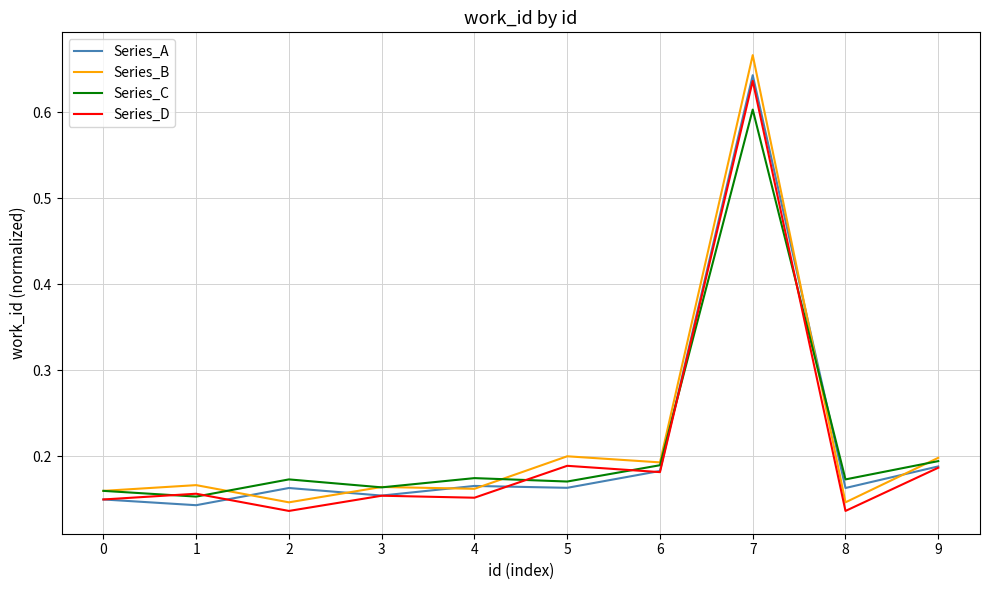

Which series has the largest range (max minus min)?

Series_B